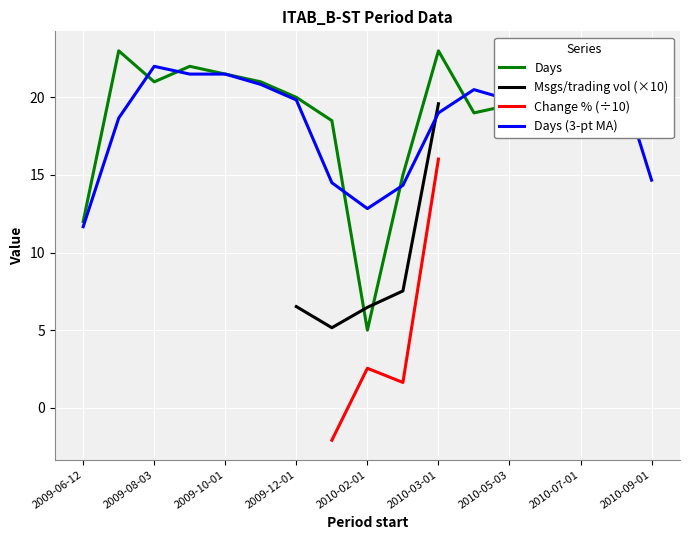

Is it true that Days equals 29.2 at 2010-05-03?

False